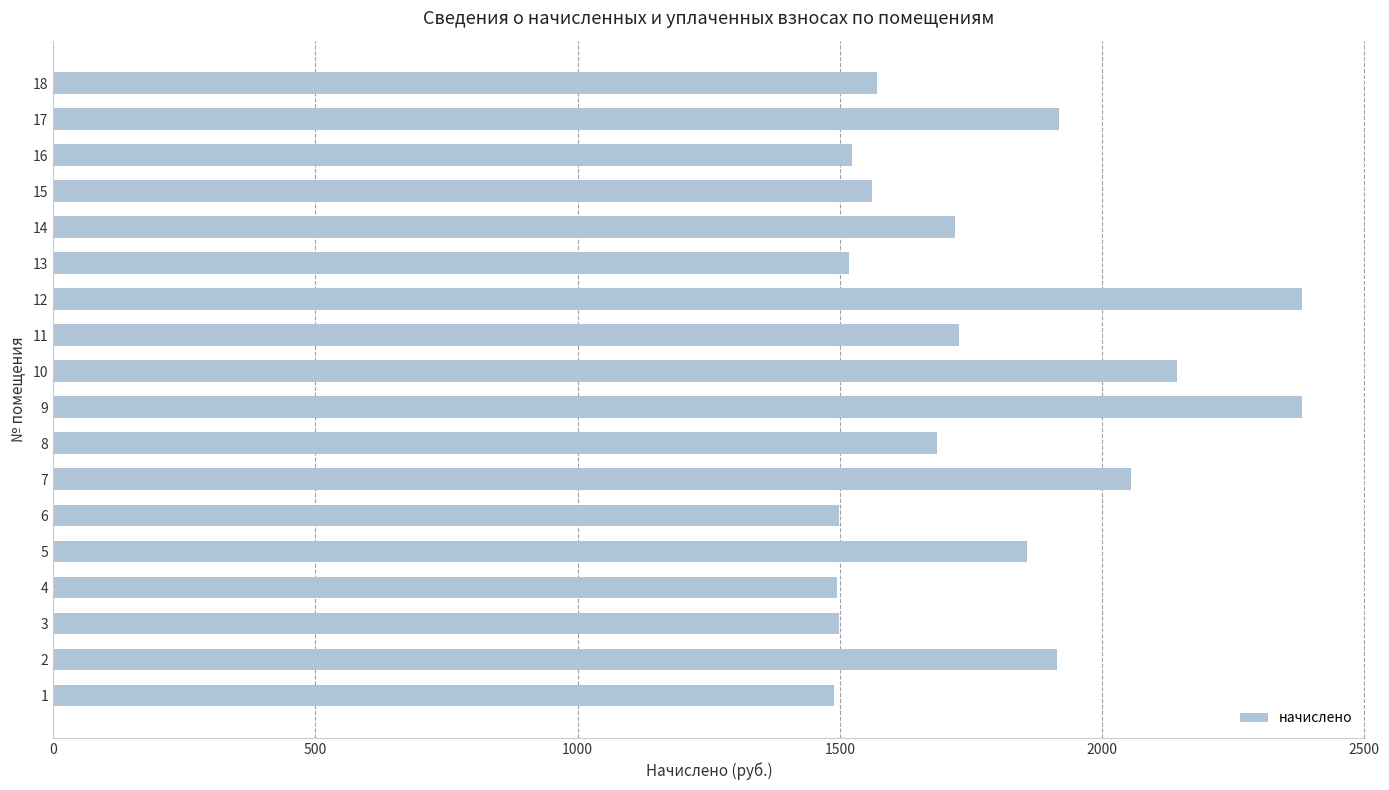

How many bars are there in total?

18